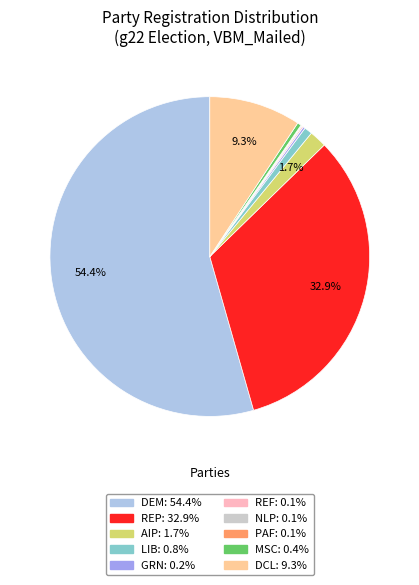

Does any single category account for the majority?

Yes